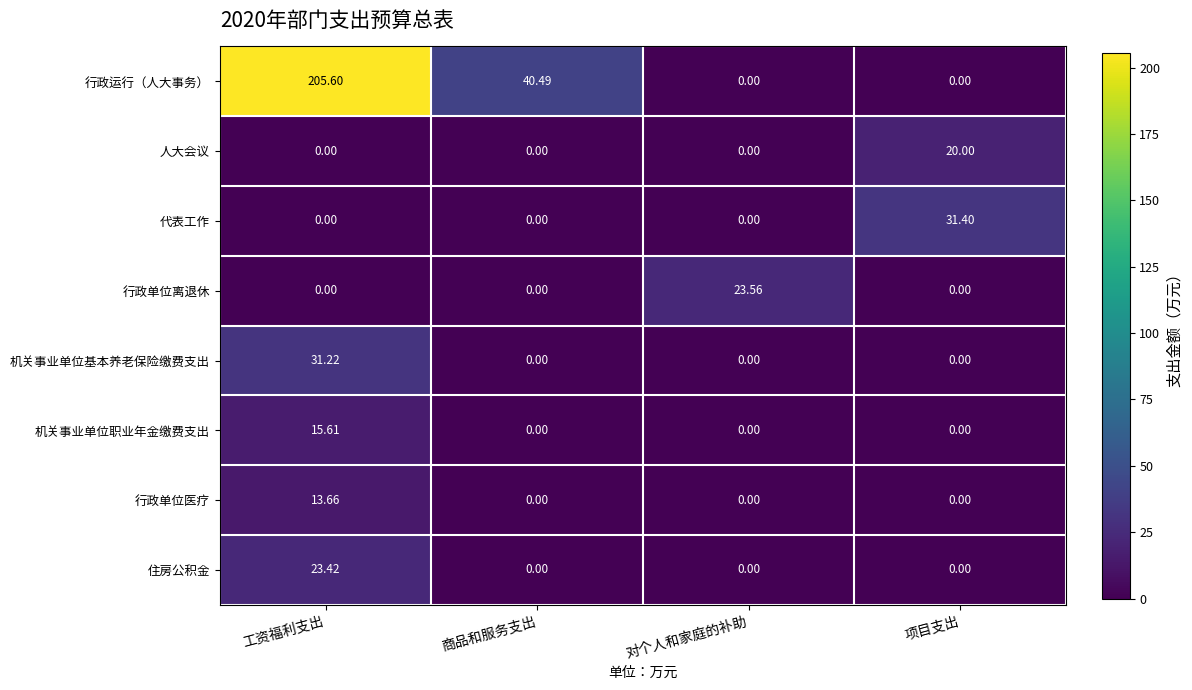

At which category is the sum across all series the highest?

工资福利支出